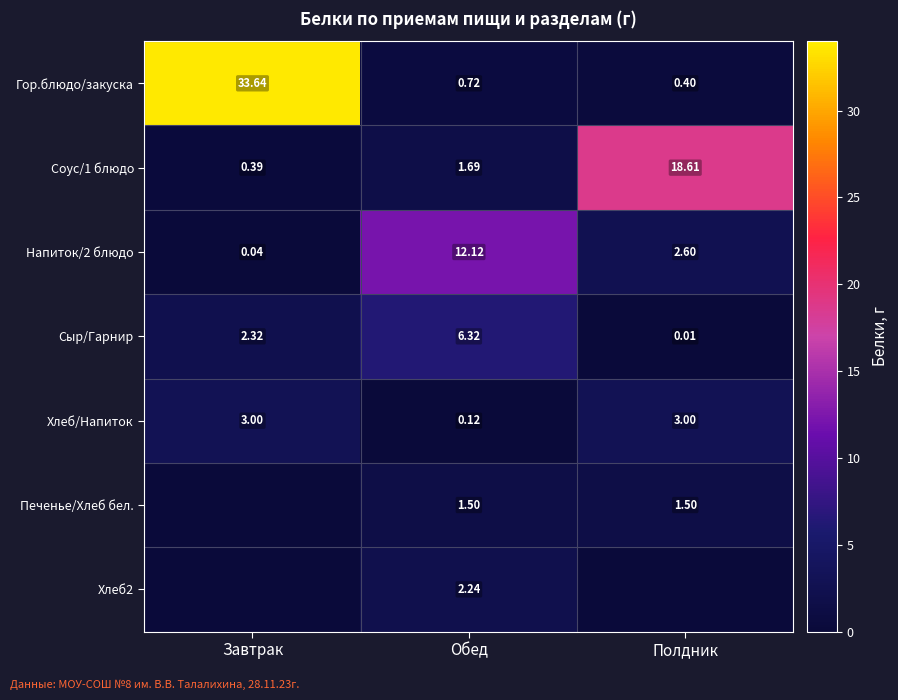

Is the value of Гор.блюдо/закуска at Завтрак greater than the value of Хлеб/Напиток at Обед?

Yes